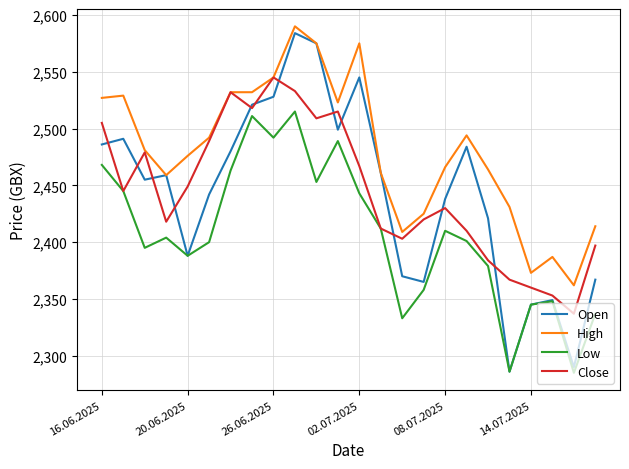

Which series has the largest total across all categories?

High